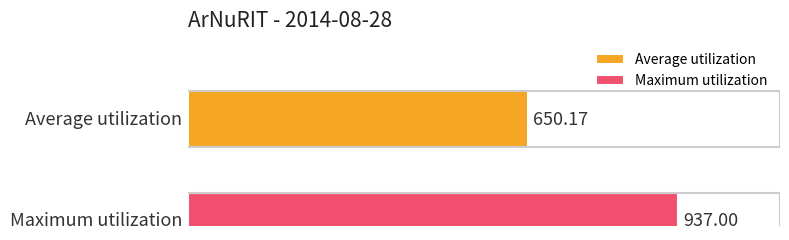

Rank the series by their average value, from lowest to highest.

Average utilization, Maximum utilization